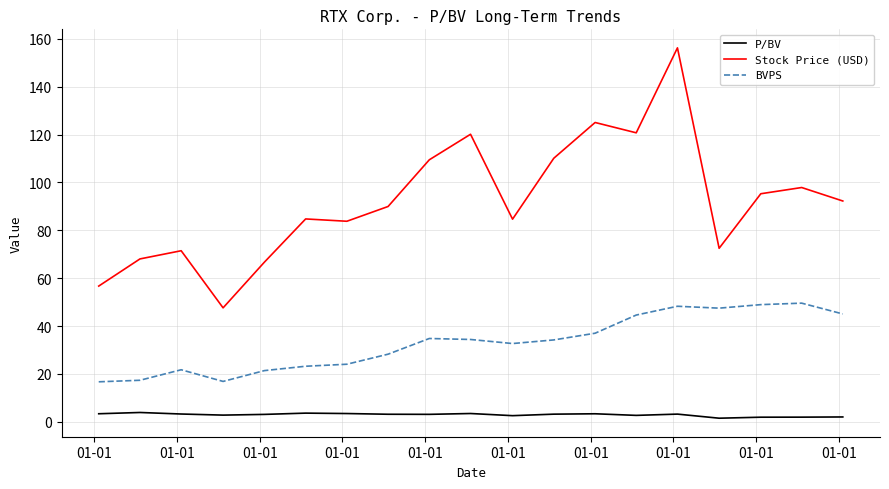

How many lines are shown in the chart?

3